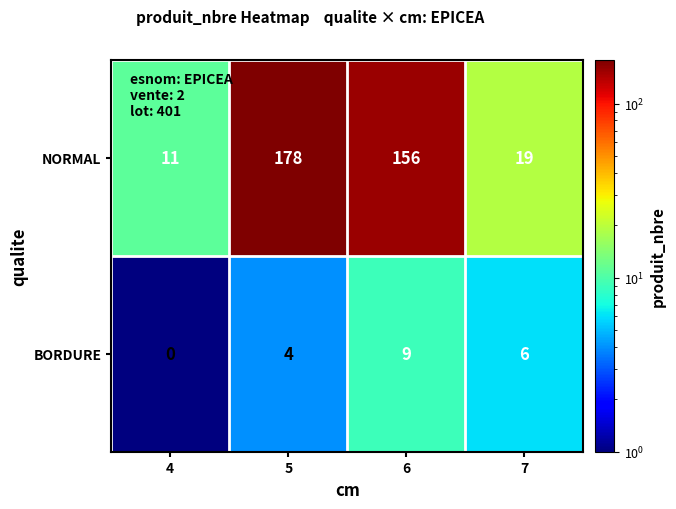

Which series changed the most between 6 and 7?

NORMAL